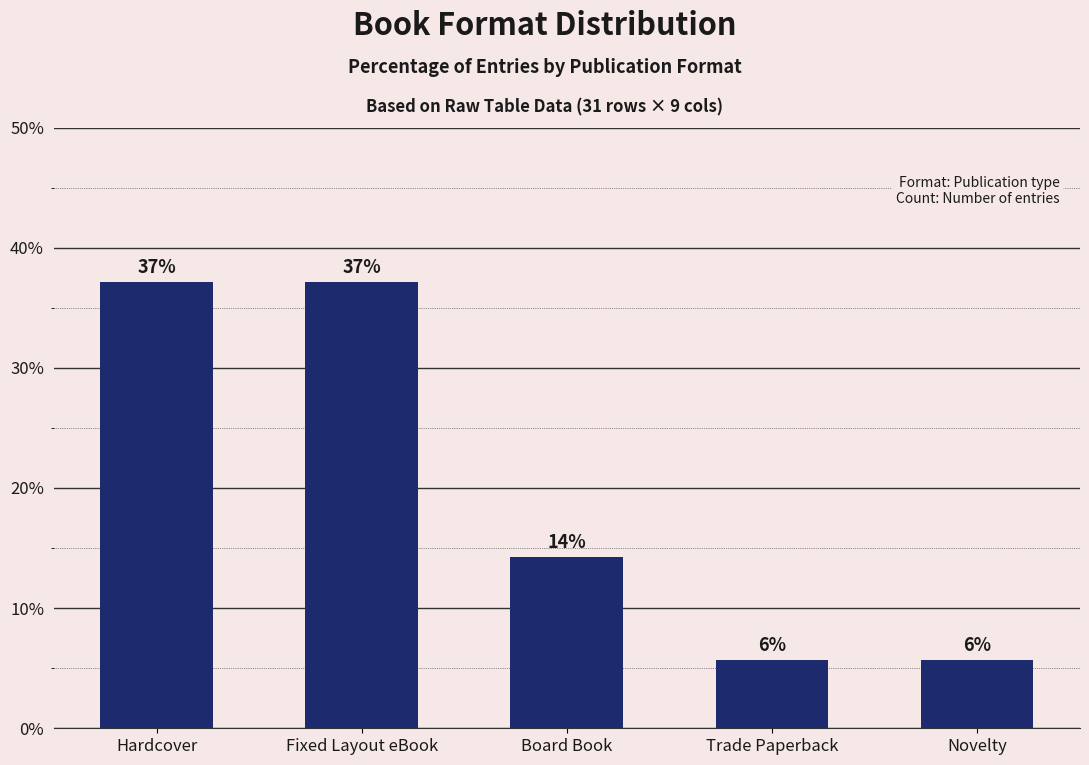

Reading left to right, extract all data points from this chart.

37.1	37.1	14.3	5.7	5.7